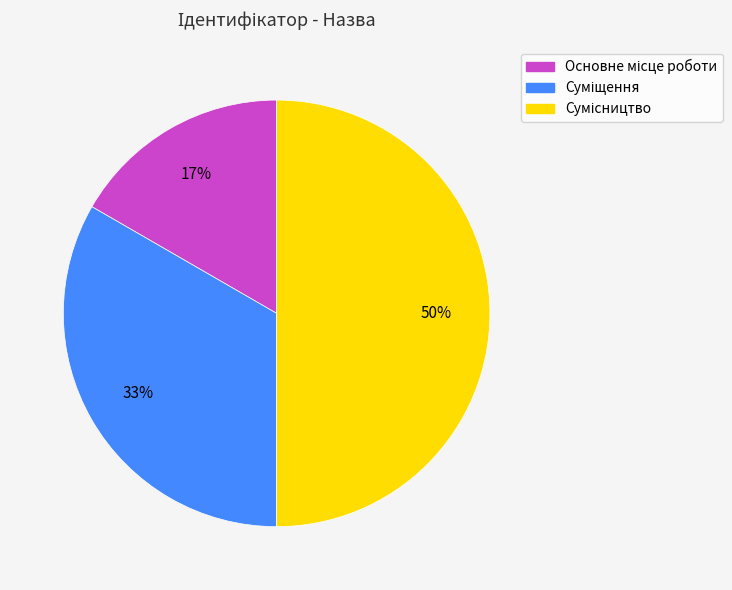

To the nearest percent, what is the average slice percentage?

33%